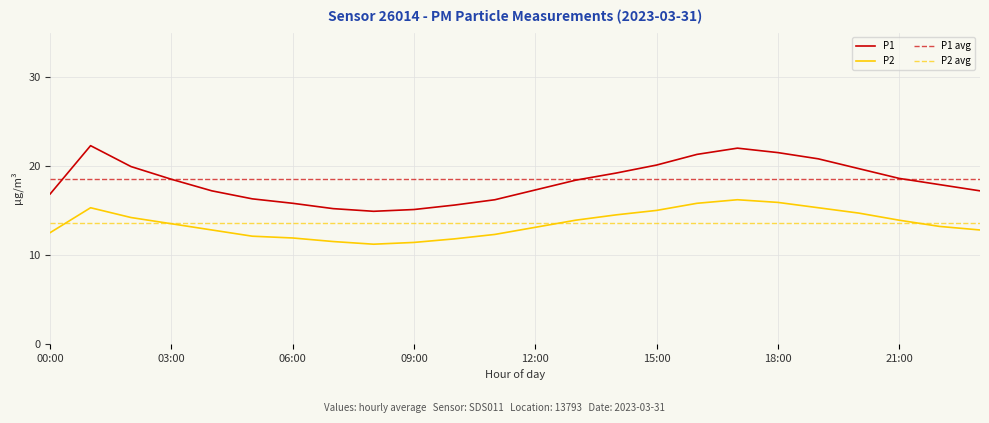

What is the label of the 21st point from the right?

03:00